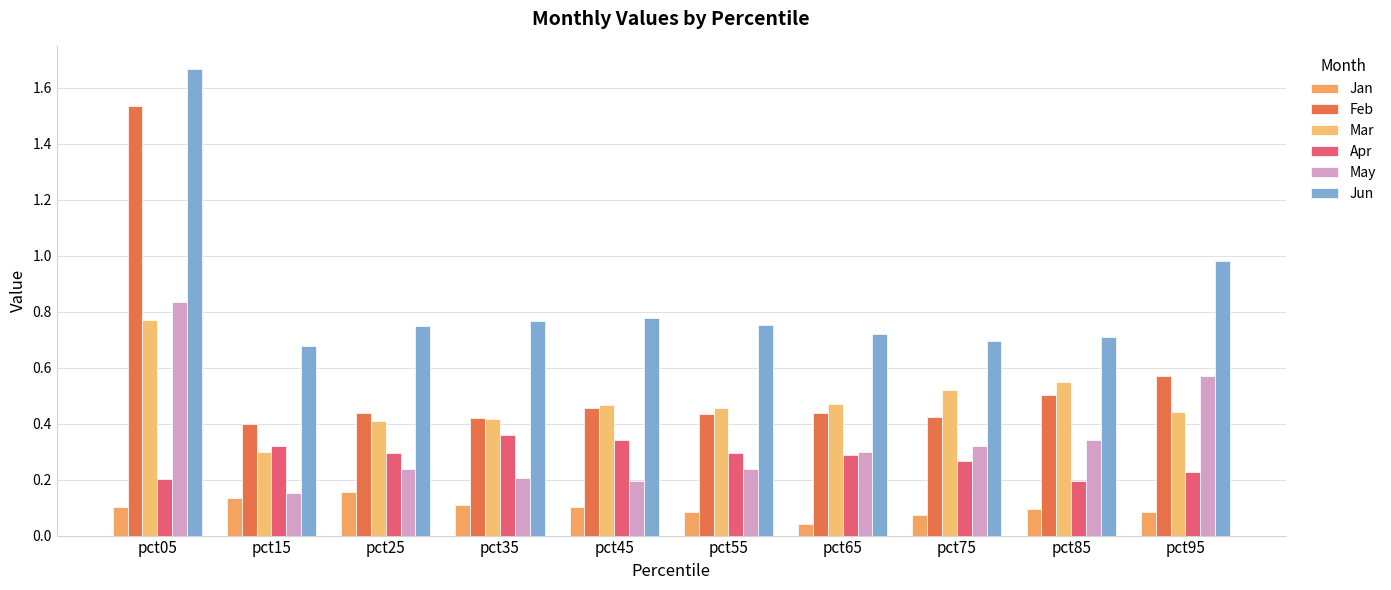

What is the total value across all series at pct95?

2.9